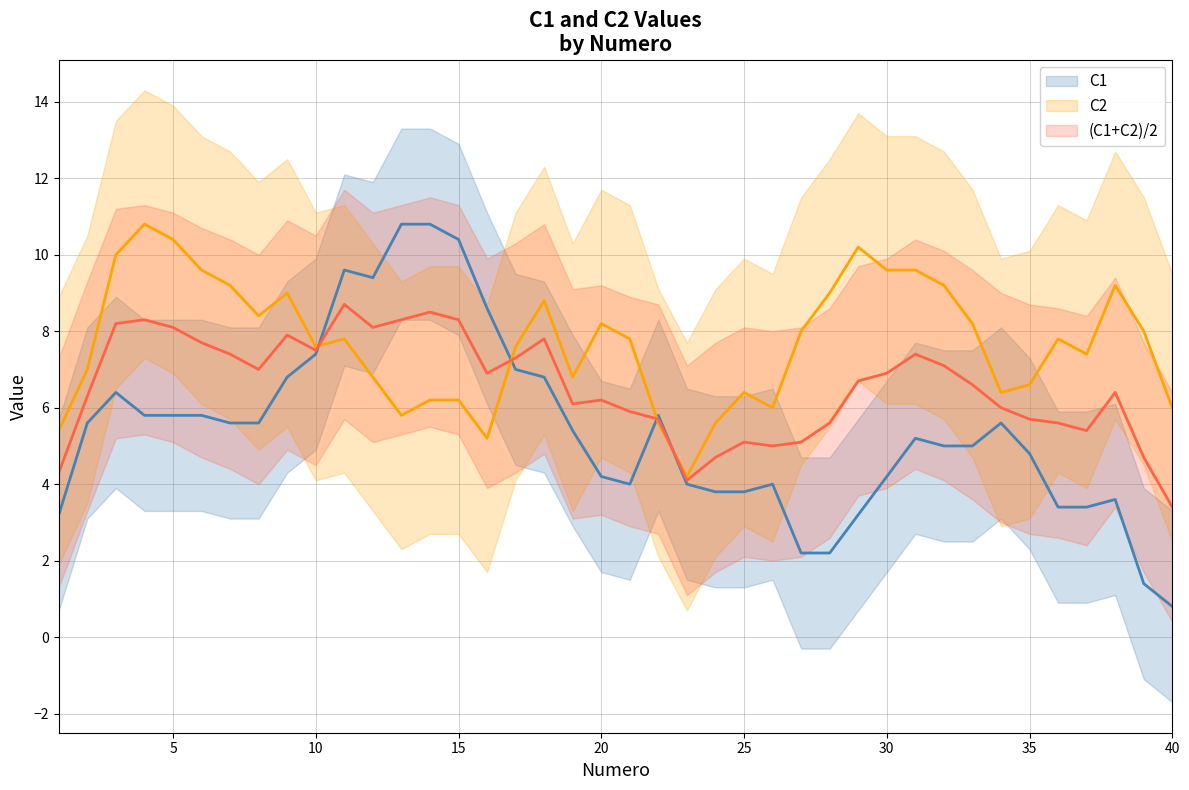

Is this an area chart (filled region under the line)?

No